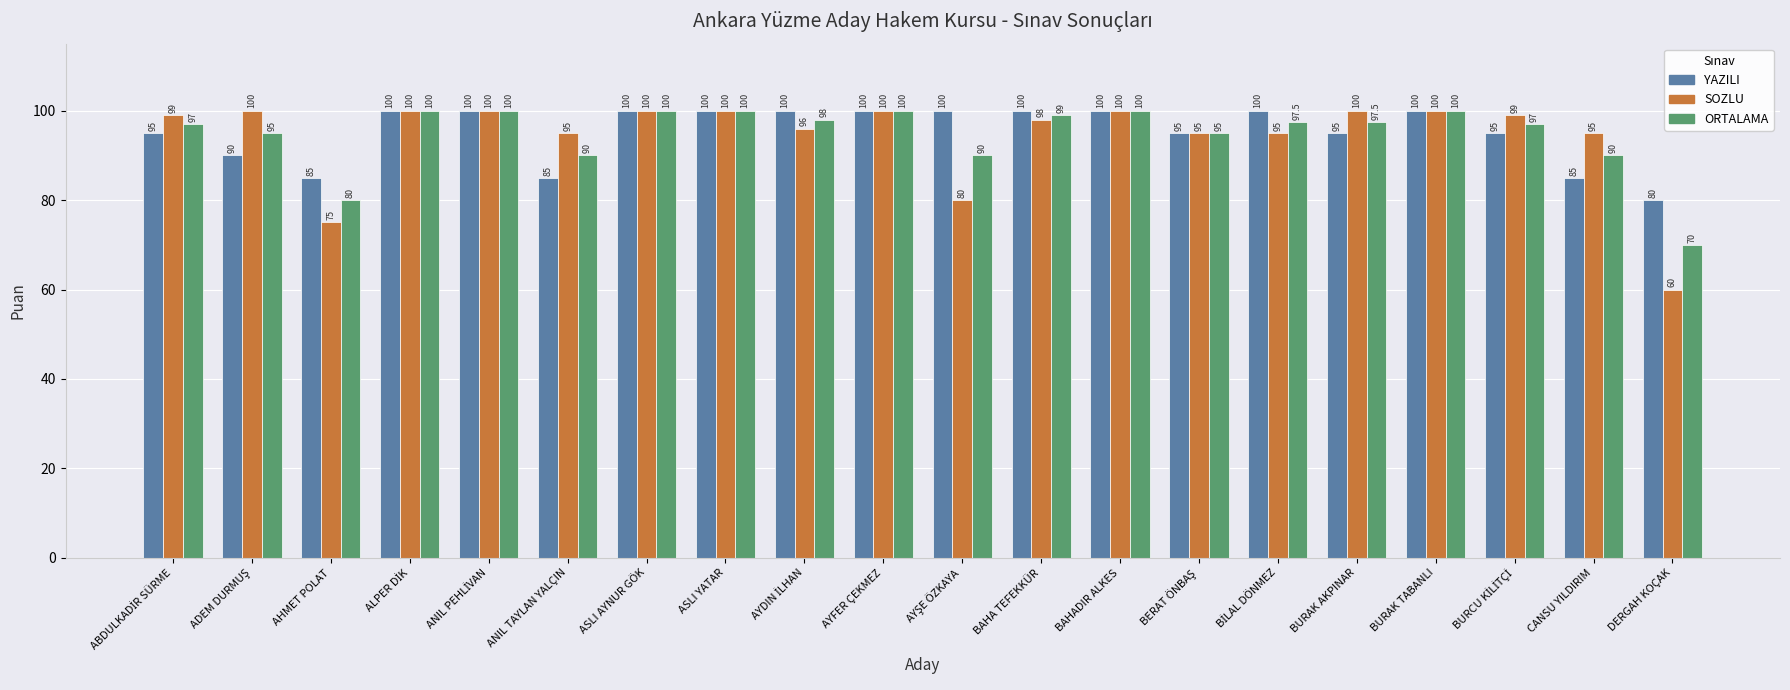

What is the total value across all series at AHMET POLAT?

240.0